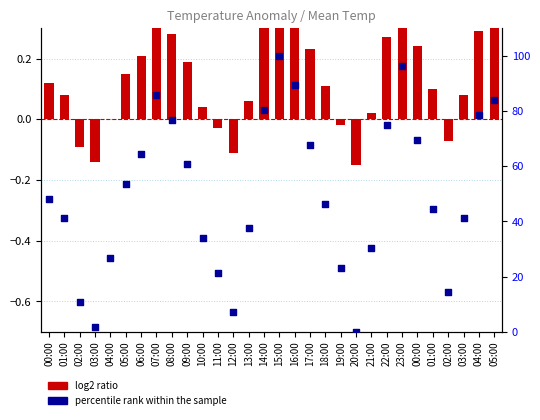

At how many categories does at least one series exceed 65?

11